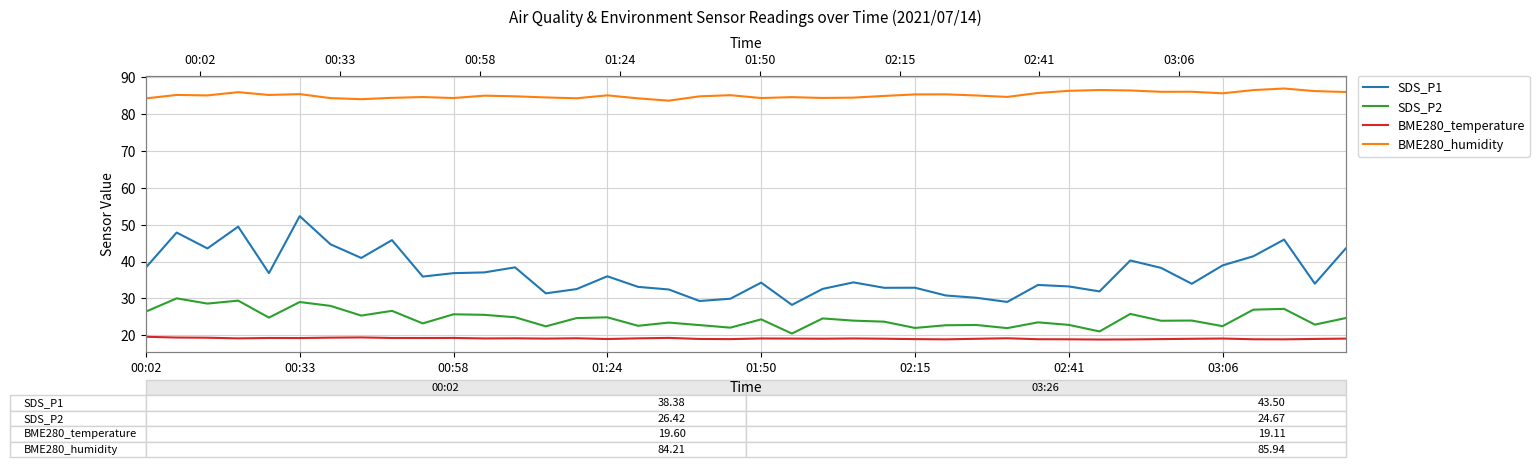

Between 26 and 28, which series saw the biggest shift?

SDS_P1